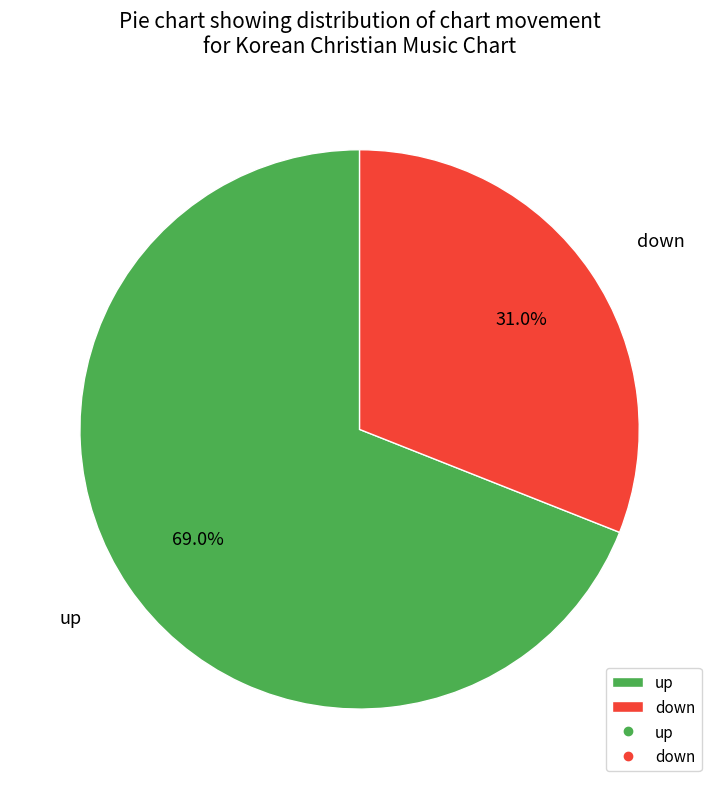

To the nearest percent, what is the combined percentage of down and up?

100%